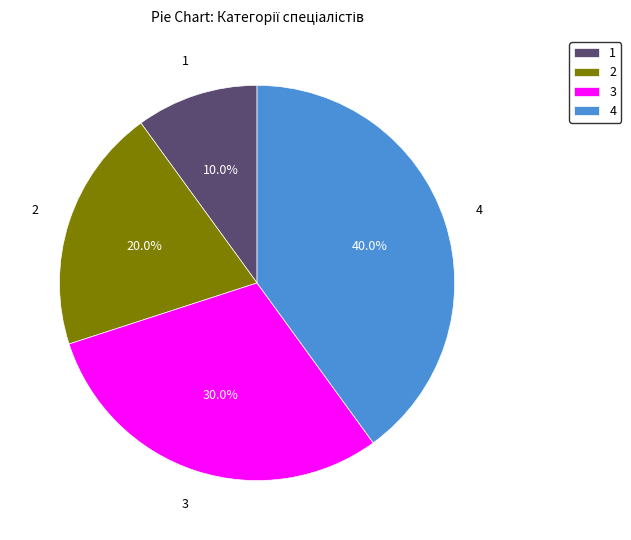

Combined, do 2 and 1 account for over 50%?

No